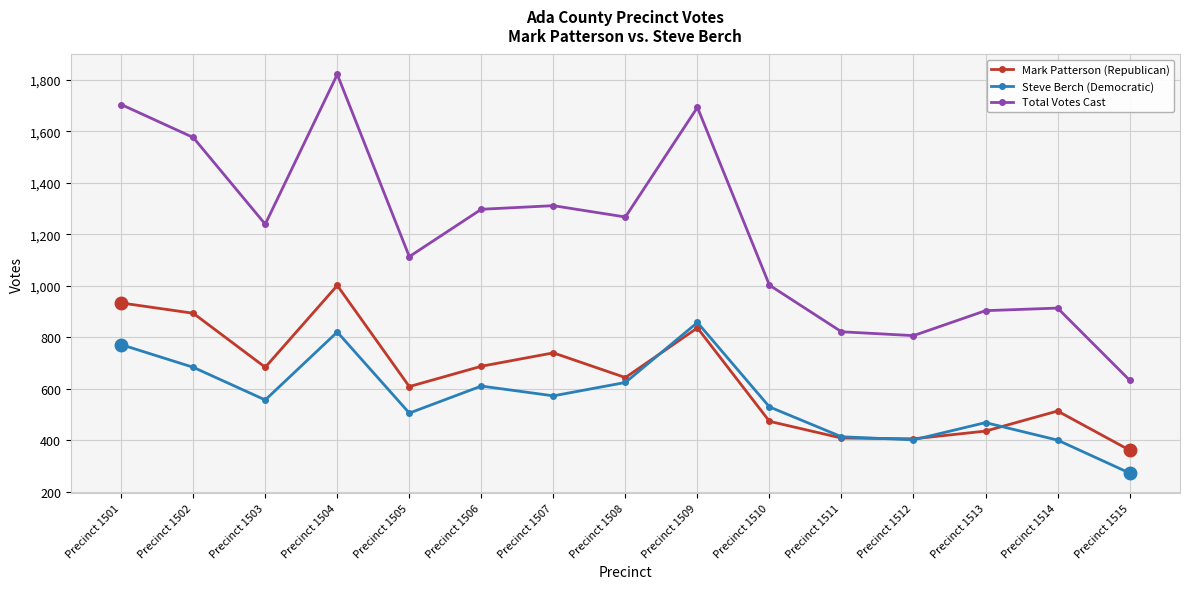

What is the value of the Steve Berch (Democratic) point at the 1st from the left?

771